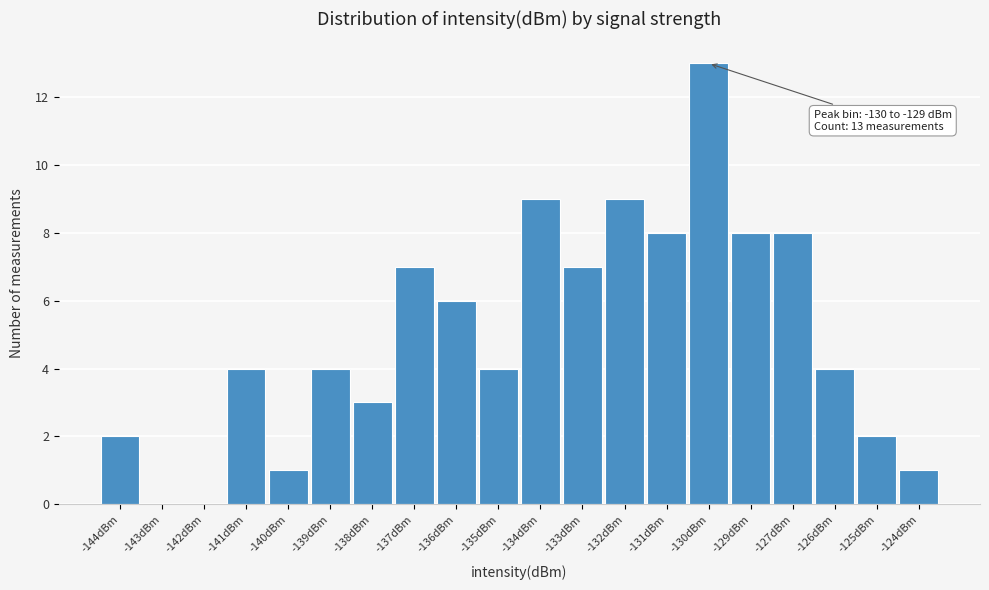

Reading left to right, what are all the values shown in this chart?

-144dBm=2	-143dBm=0	-142dBm=0	-141dBm=4	-140dBm=1	-139dBm=4	-138dBm=3	-137dBm=7	-136dBm=6	-135dBm=4	-134dBm=9	-133dBm=7	-132dBm=9	-131dBm=8	-130dBm=13	-129dBm=8	-127dBm=8	-126dBm=4	-125dBm=2	-124dBm=1